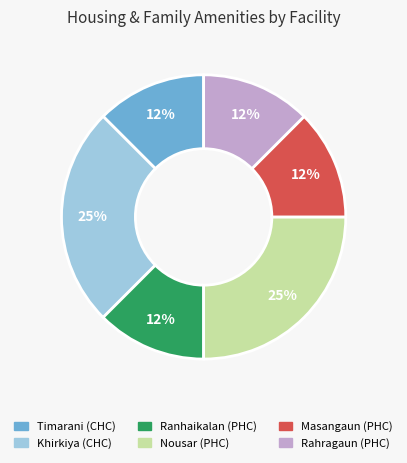

Does any single category account for the majority?

No